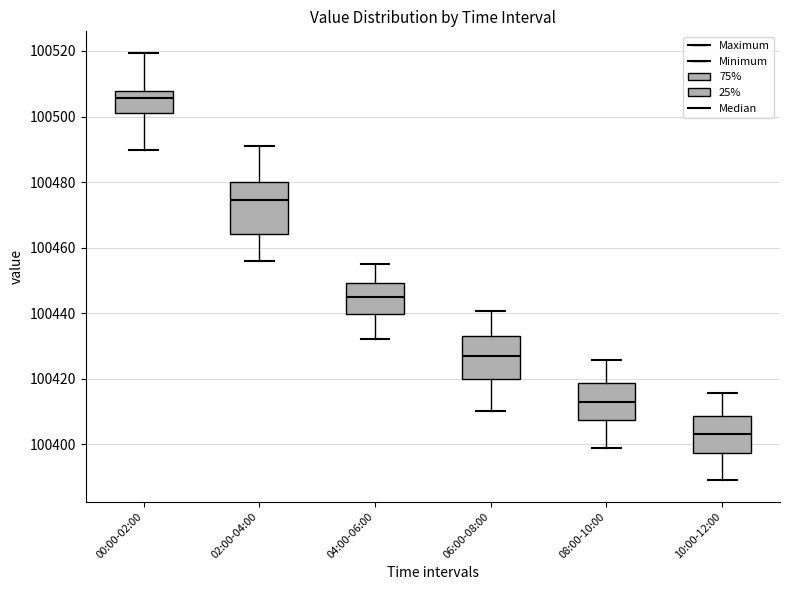

Which box has the lowest median line?

10:00-12:00